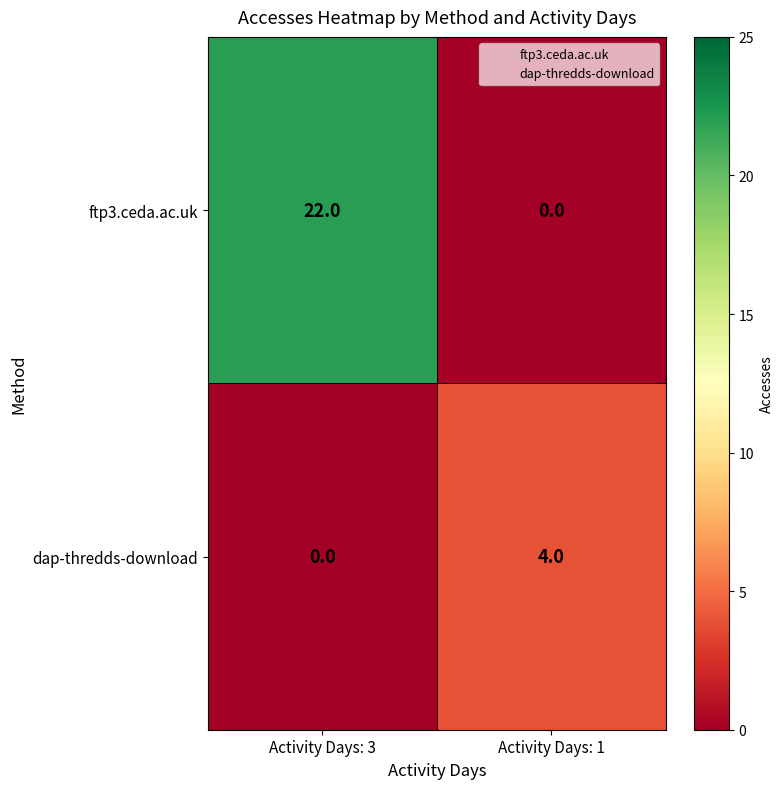

List the labels in order of ftp3.ceda.ac.uk value, smallest first.

Activity Days: 1, Activity Days: 3